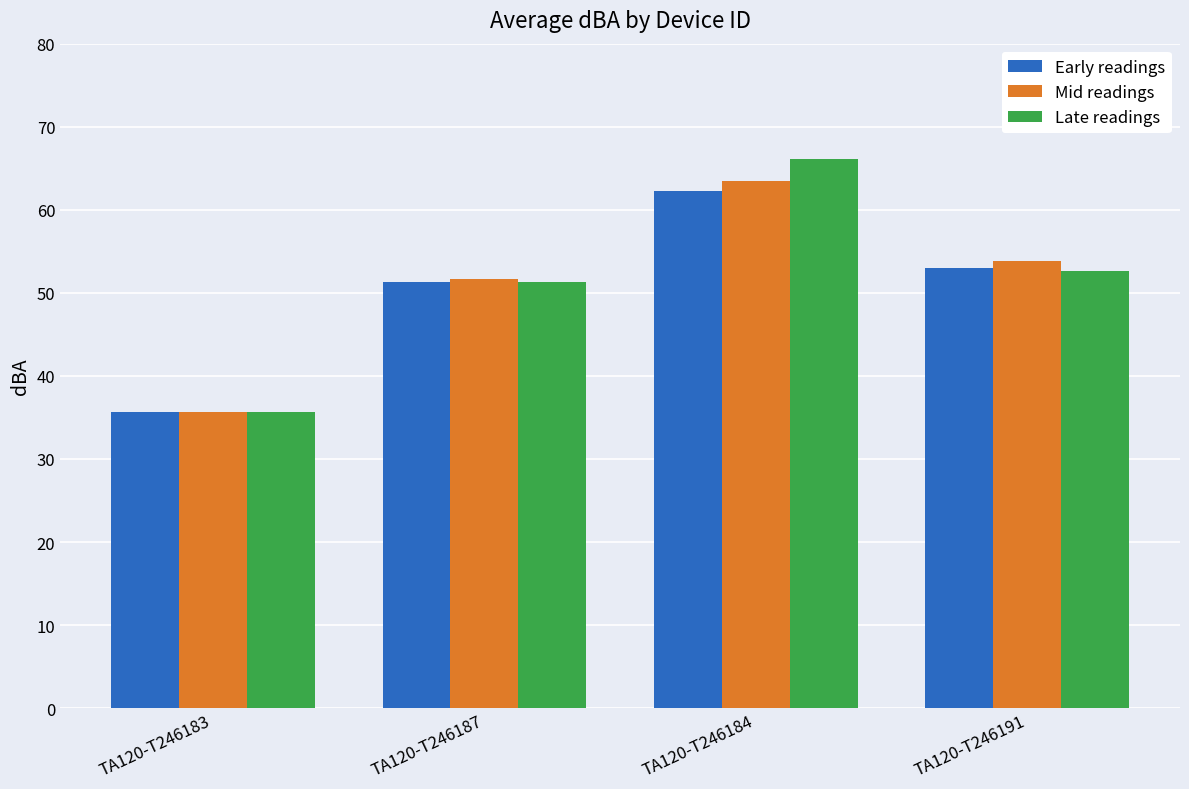

What is the spread (max minus min) of values at TA120-T246187?

0.4